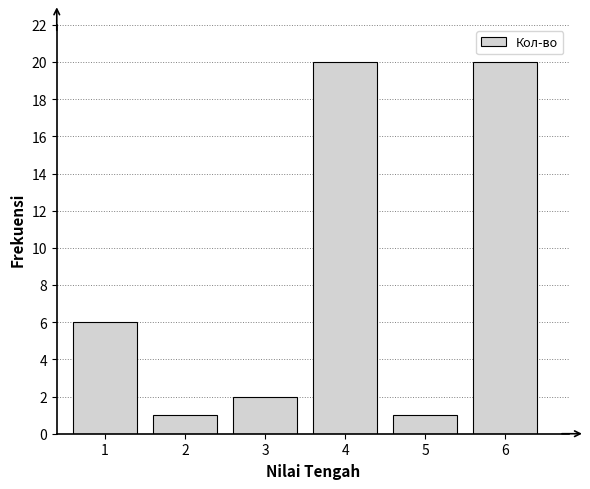

Reading left to right, transcribe all the data shown in this chart.

1=6	2=1	3=2	4=20	5=1	6=20